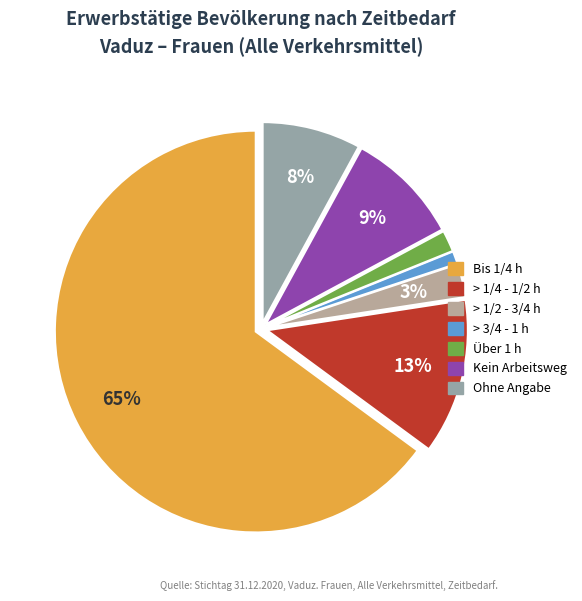

What percentage do > 1/4 - 1/2 h and > 1/2 - 3/4 h together represent?

15.2%